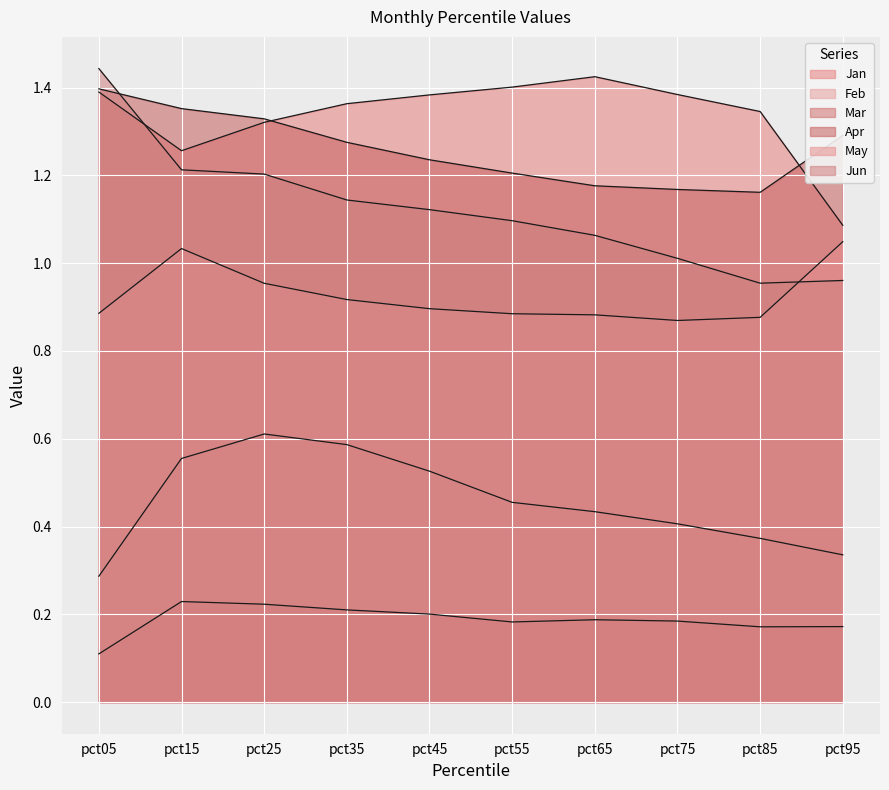

At which label does Apr reach its peak?

pct05